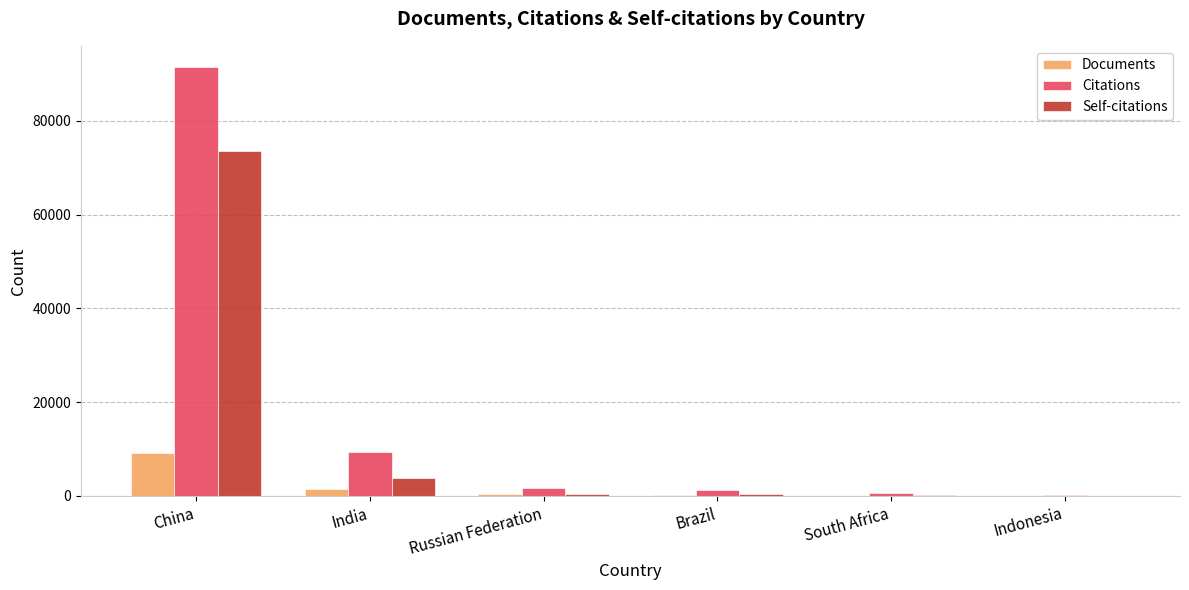

At which label is Self-citations closest to 36801?

India